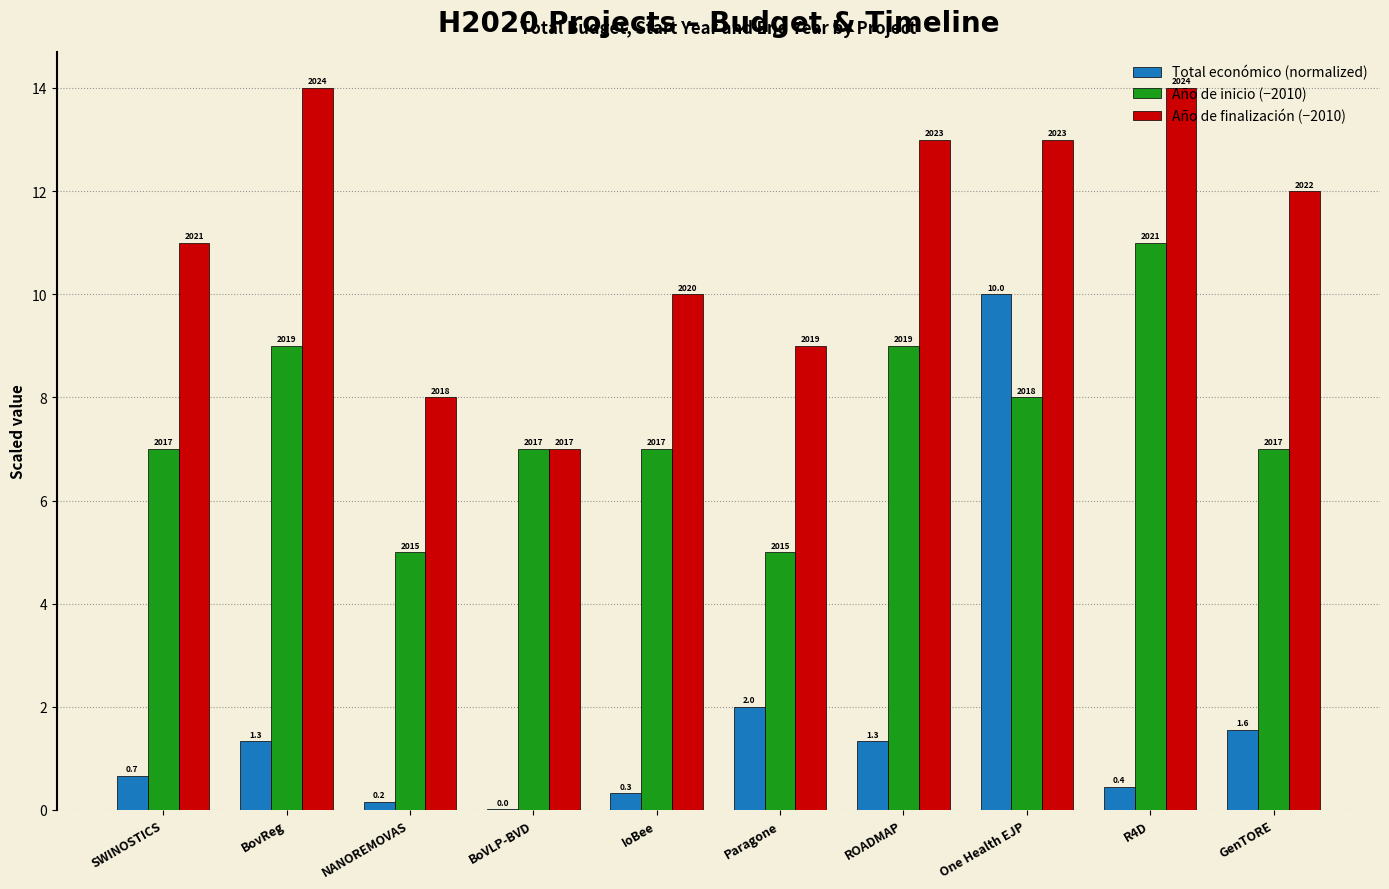

What are all the series names shown in the legend?

Total económico (normalized), Año de inicio (−2010), Año de finalización (−2010)